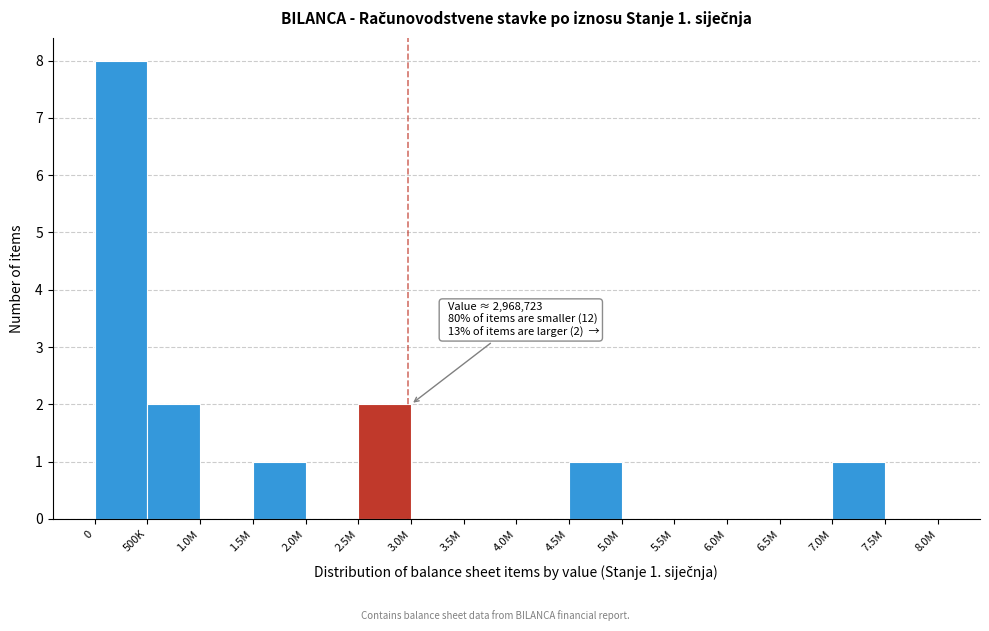

Reading right to left, transcribe all the data shown in this chart.

7.5M=0	7.0M=1	6.5M=0	6.0M=0	5.5M=0	5.0M=0	4.5M=1	4.0M=0	3.5M=0	3.0M=0	2.5M=2	2.0M=0	1.5M=1	1.0M=0	500K=2	0=8